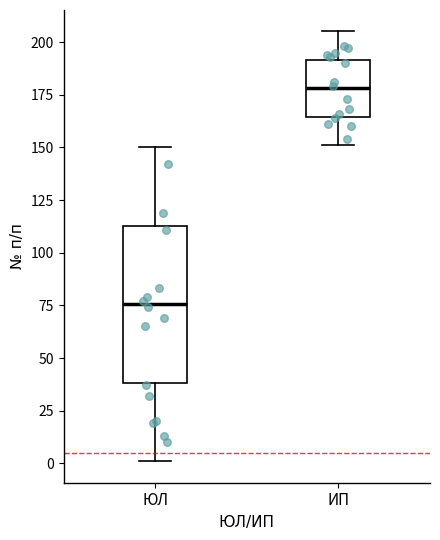

Reading left to right, read every box against the y-axis: the position of its median line, the range the box covers, and the ends of its whiskers. The values are not printed on the chart, so give them approximately, as read against the axis.

ЮЛ: median 75, box 40 to 115, whiskers 0 to 150
ИП: median 180, box 165 to 190, whiskers 150 to 205